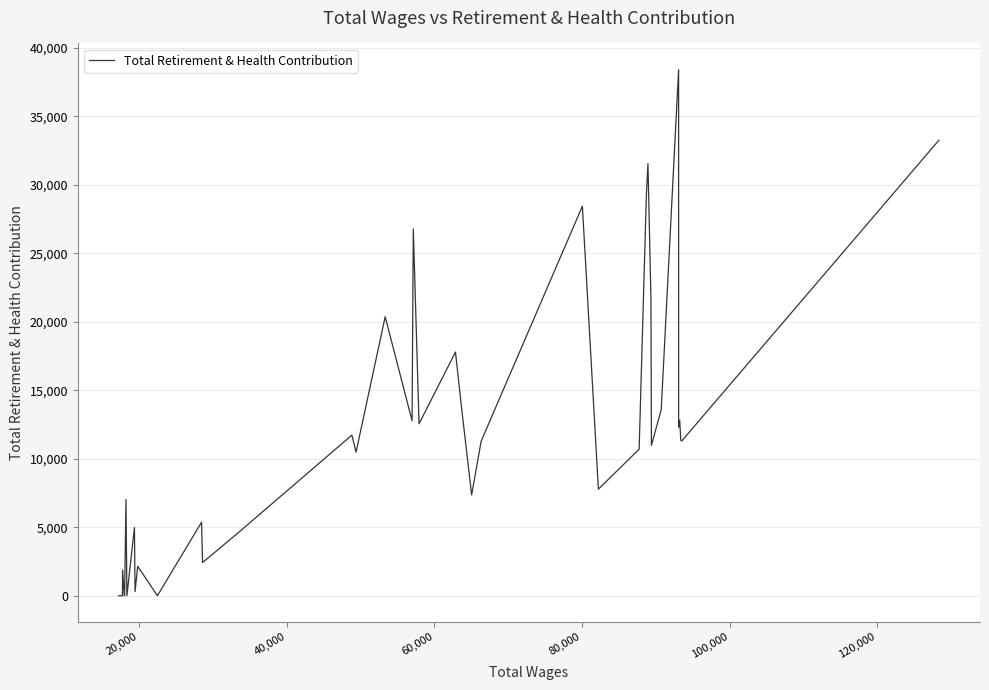

Does the chart have visible grid lines?

Yes